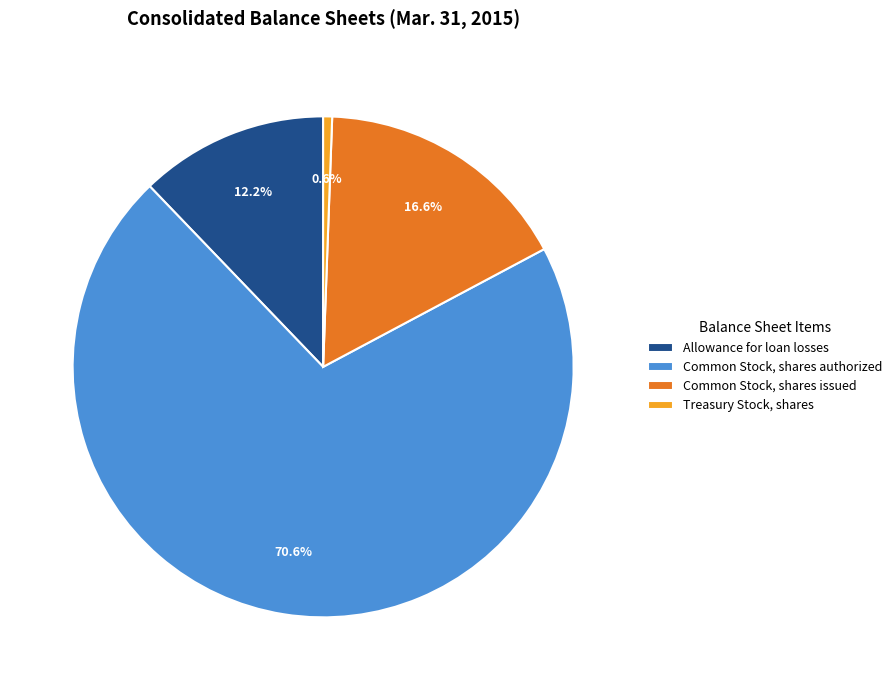

To the nearest percent, what portion does Common Stock, shares authorized represent?

71%